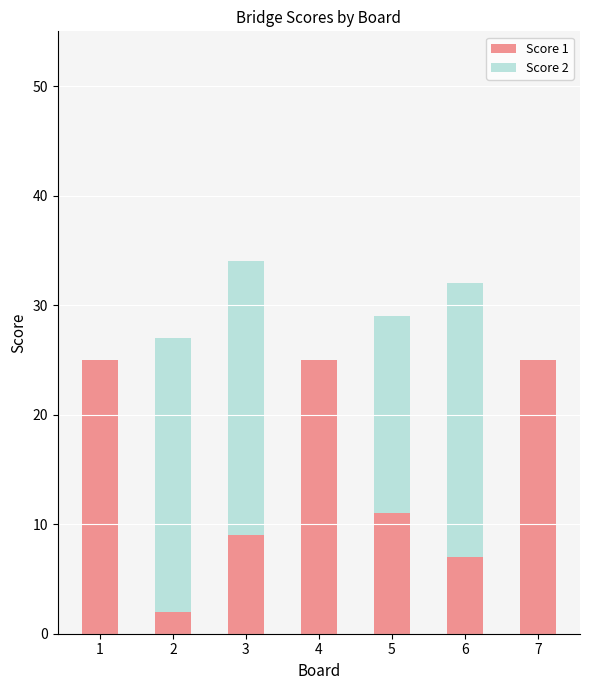

The value of Score 1 at 5 is 11. True or false?

True